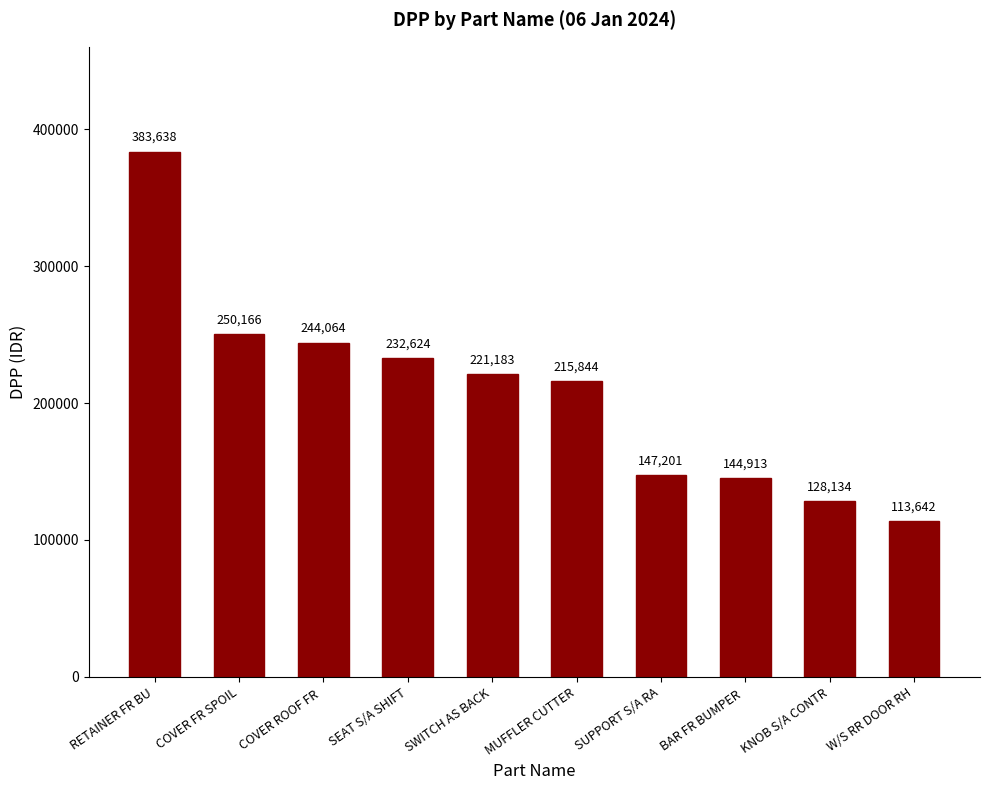

Where does the data first go above 221183?

RETAINER FR BU